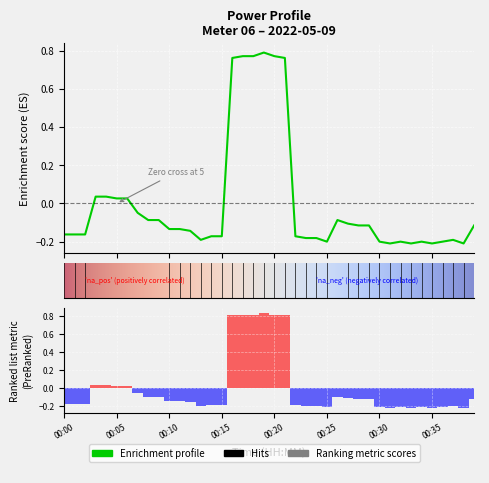

Where does the data first go above 0?

00:03